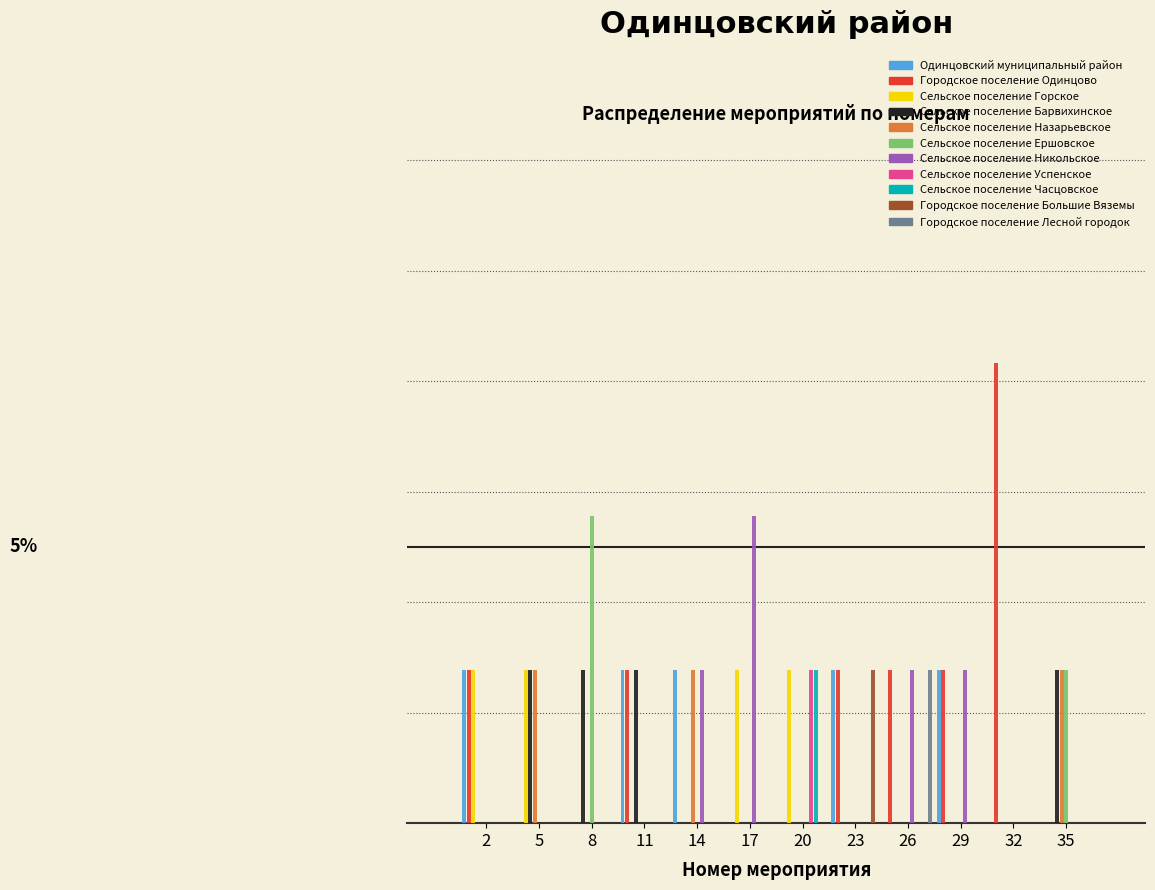

Are the bars horizontal?

No